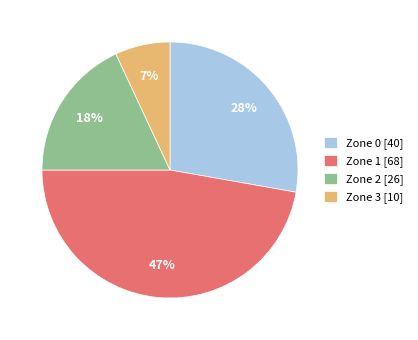

Which category has the biggest portion of the pie?

Zone 1